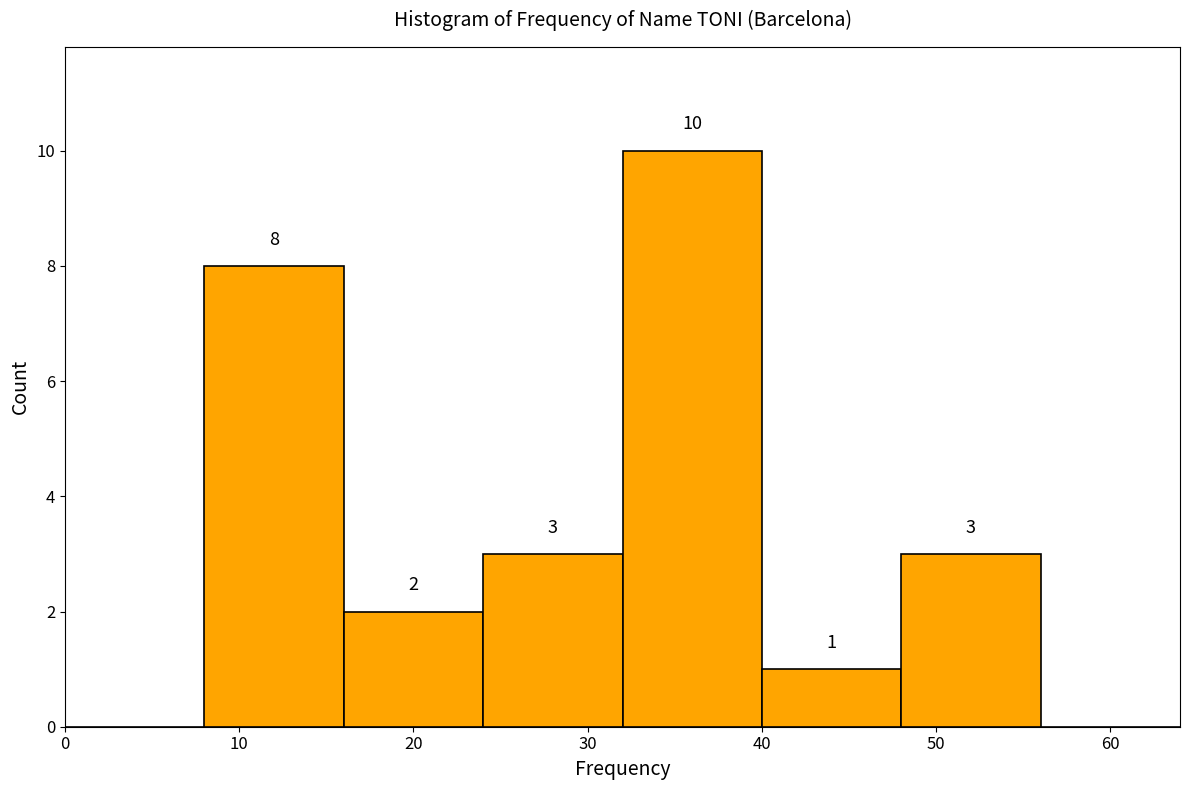

Over which range of the x-axis is the bar tallest?

32 to 40